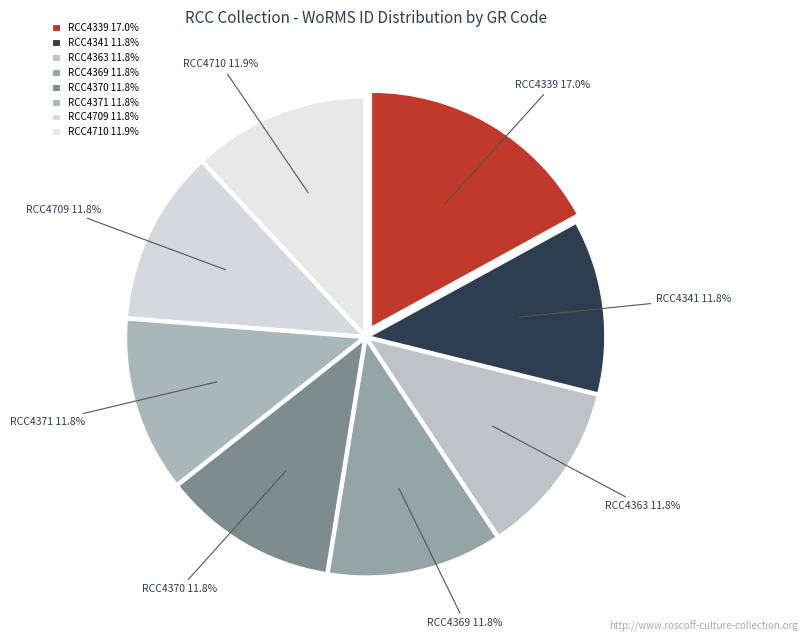

To the nearest percent, what percentage of the pie is RCC4709?

12%